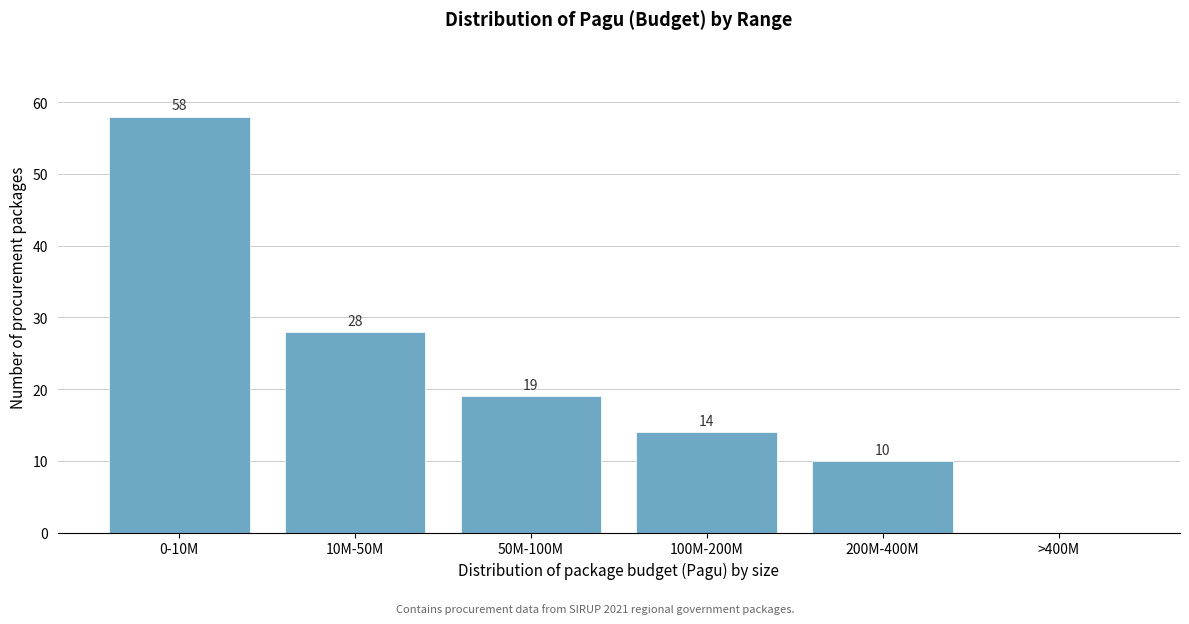

Reading right to left, list all the values displayed in this chart.

>400M=0	200M-400M=10	100M-200M=14	50M-100M=19	10M-50M=28	0-10M=58